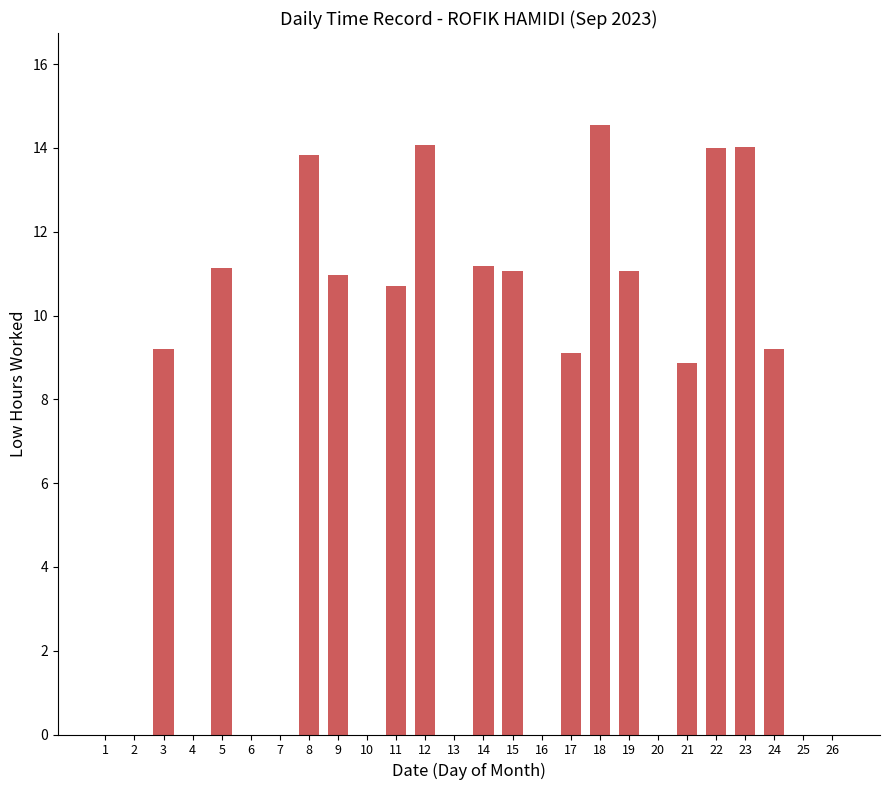

At which category does the chart reach its peak across all series?

18